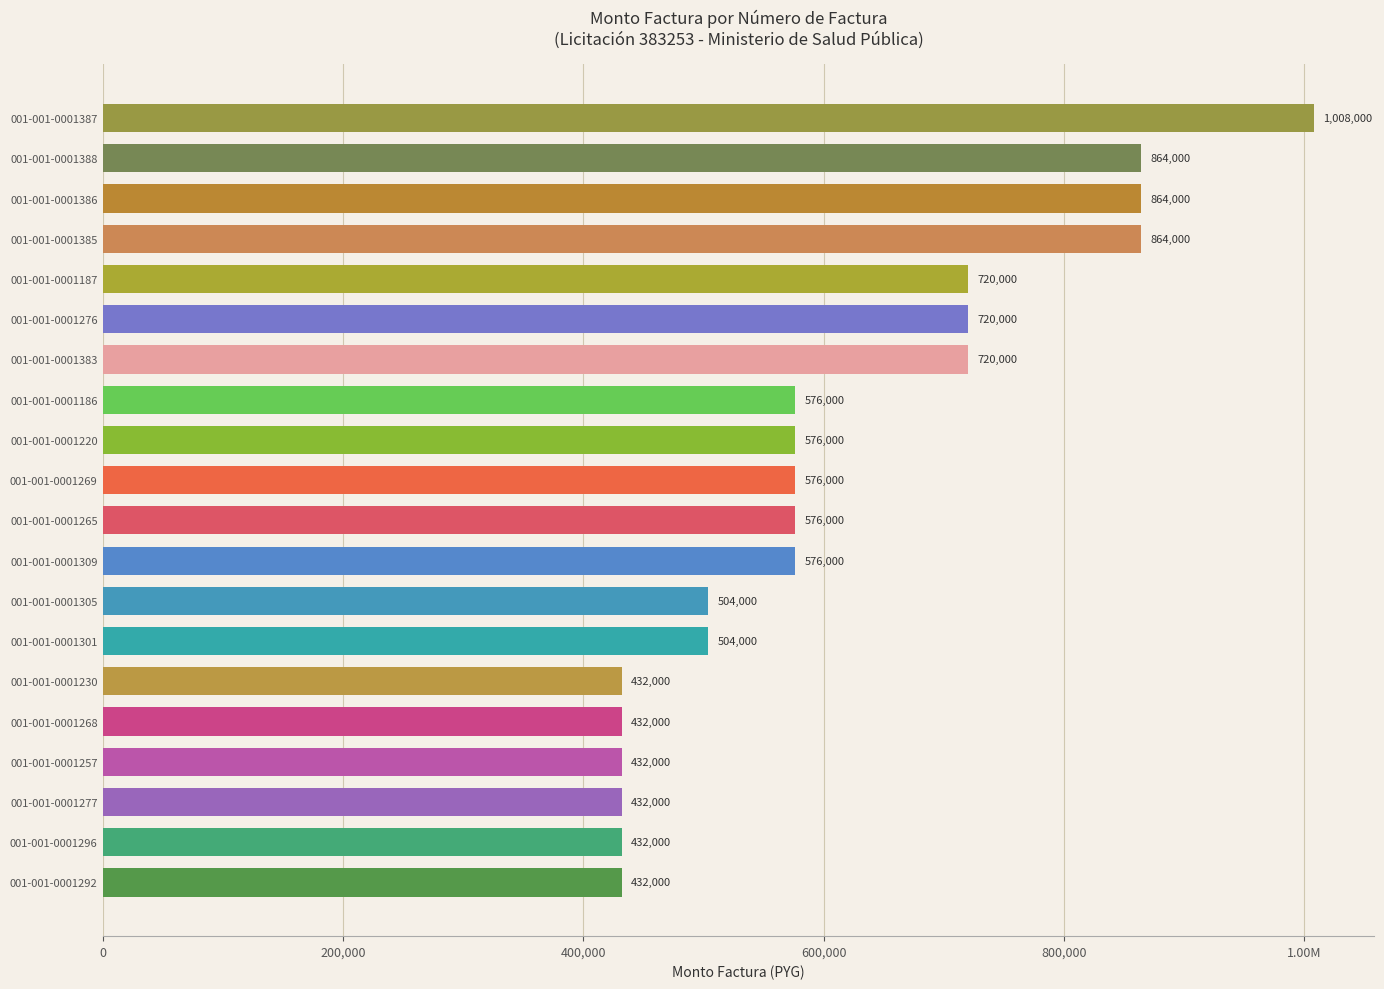

What is the difference between the maximum and minimum values?

576000